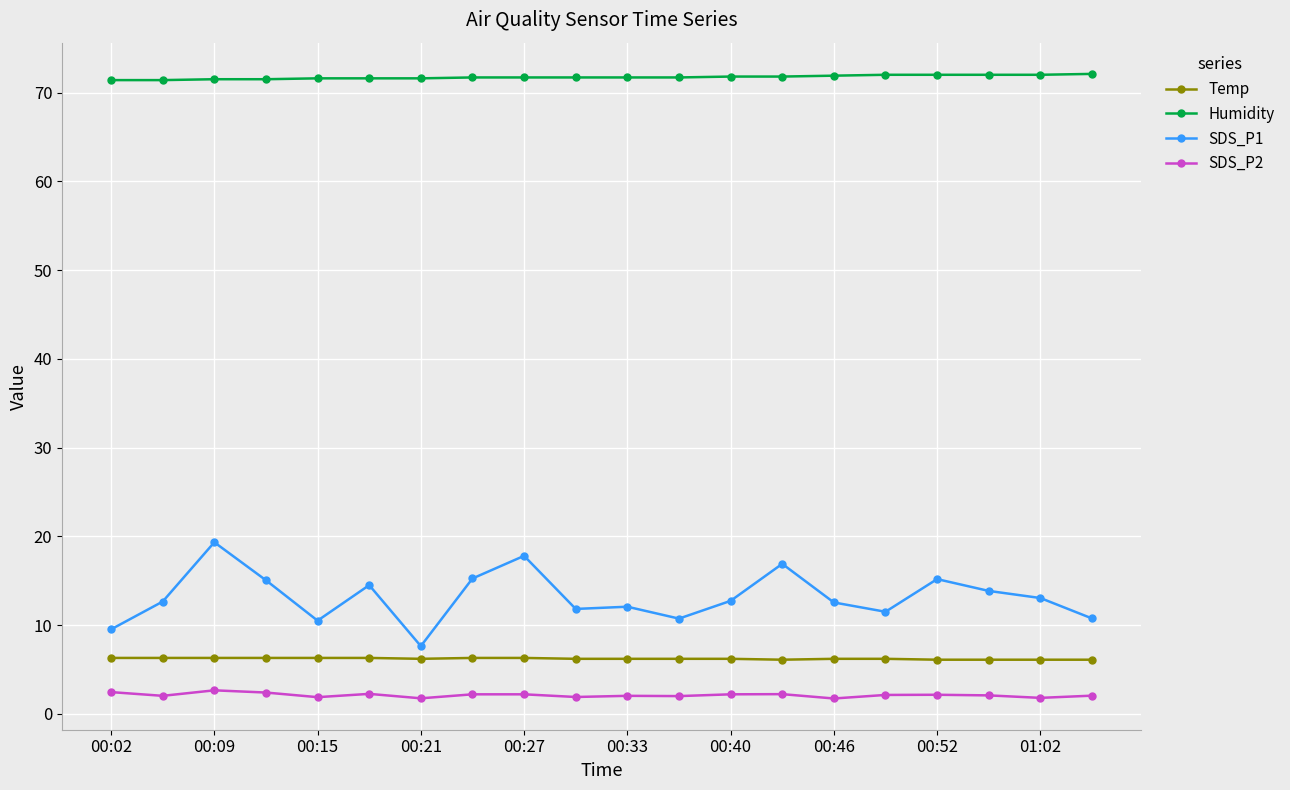

What is the smallest value displayed?

1.7